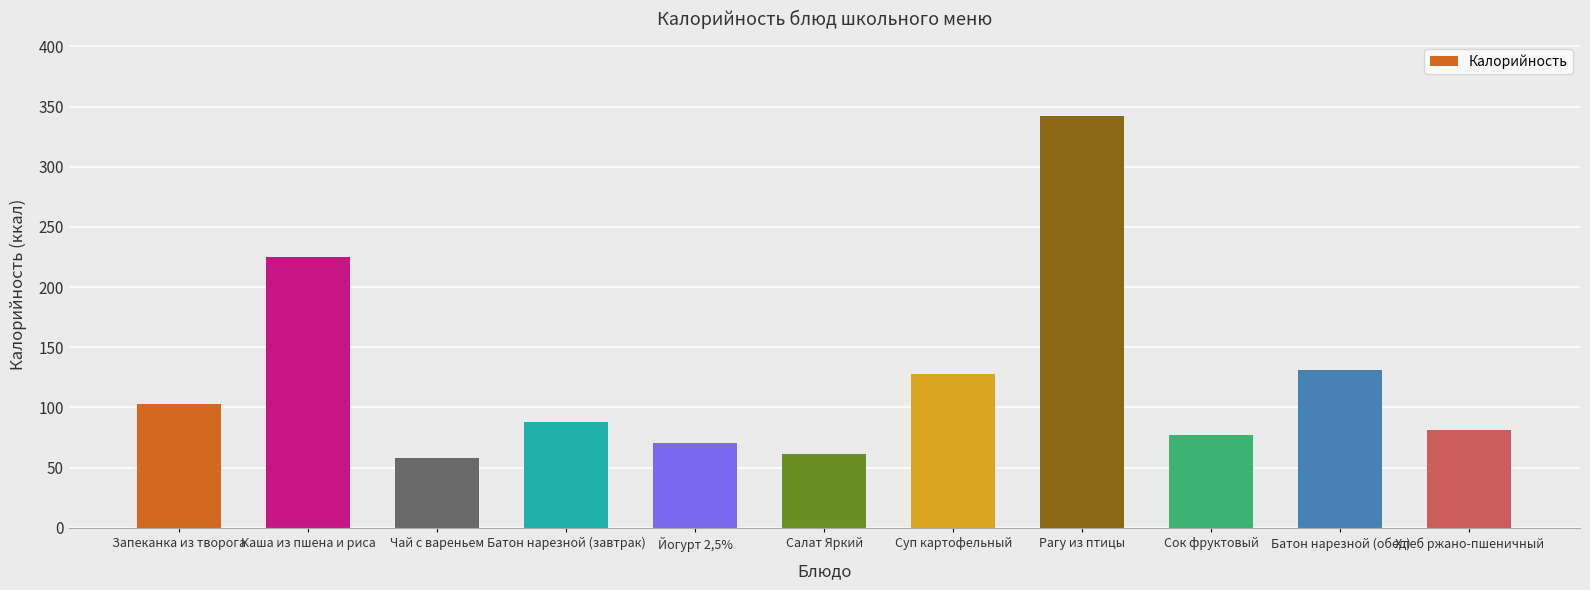

Between Сок фруктовый and Батон нарезной (обед), which is larger?

Батон нарезной (обед)